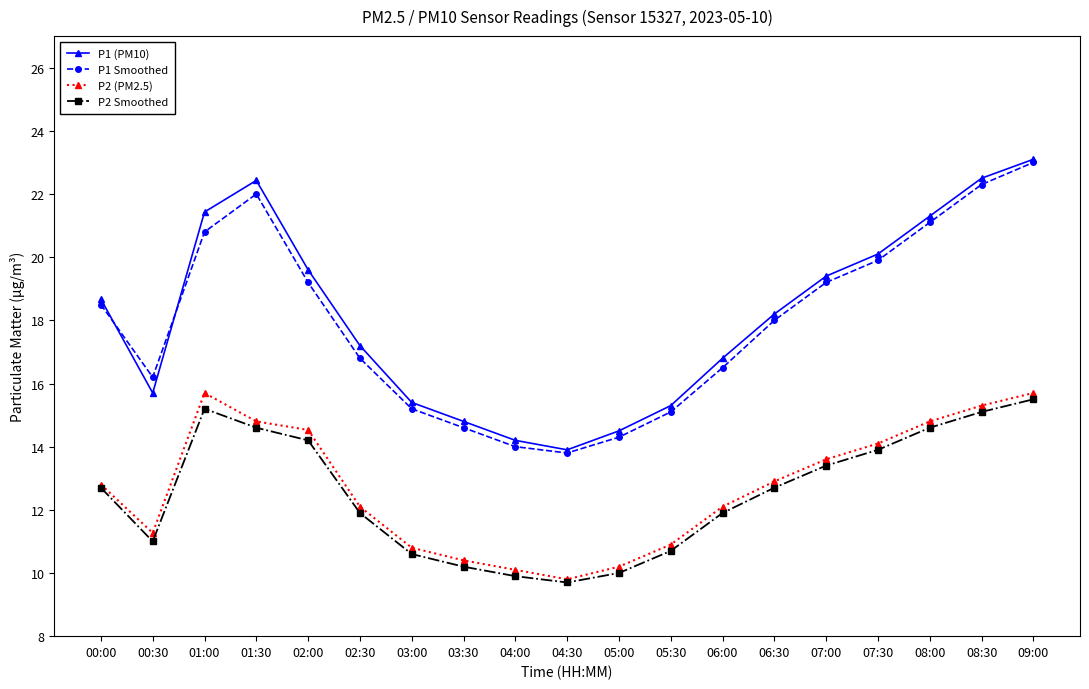

Between 02:30 and 09:00, which series saw the biggest shift?

P1 Smoothed